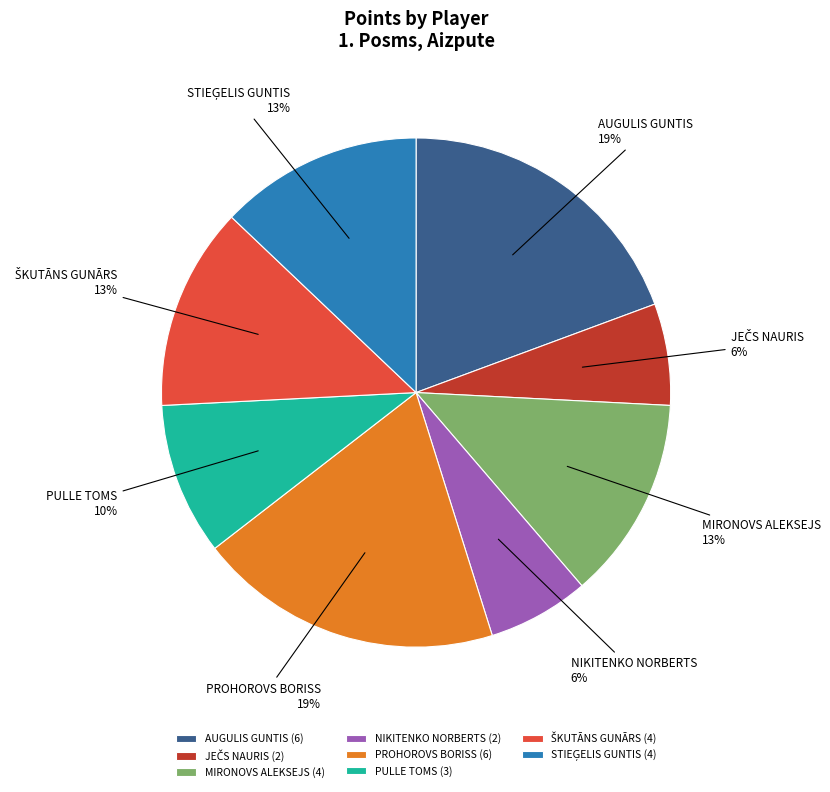

Is there any slice that represents more than half of the pie?

No